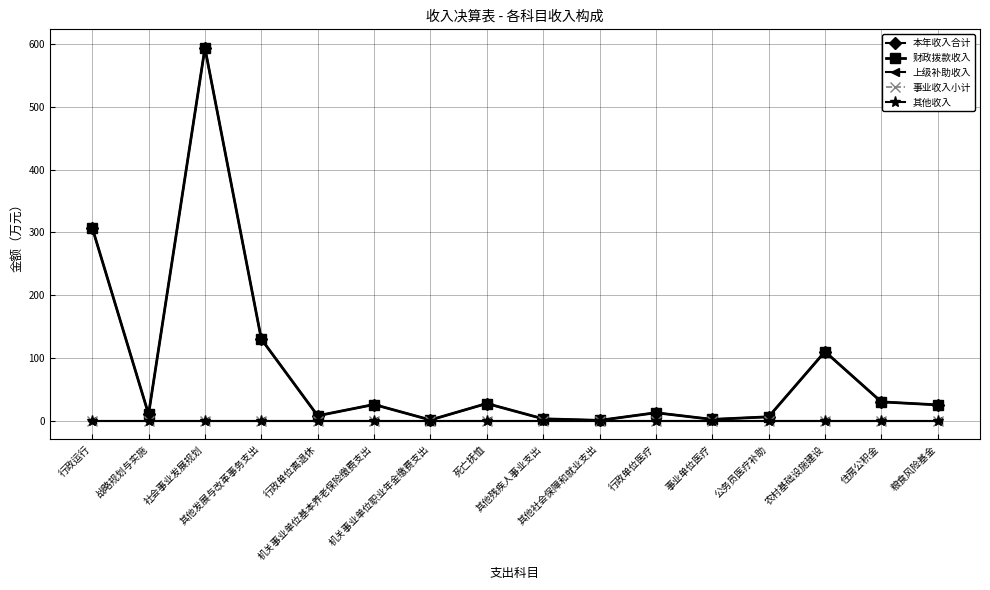

Which series has the largest range (max minus min)?

本年收入合计